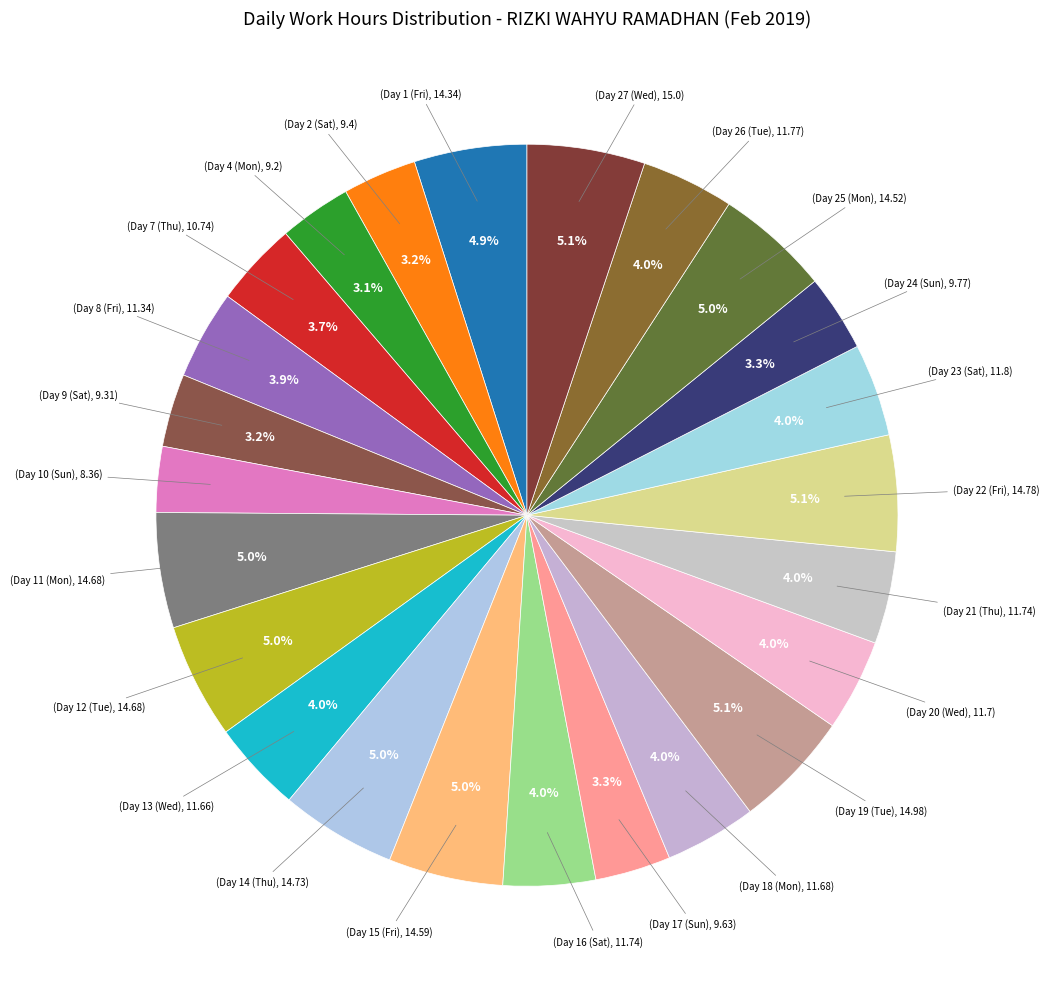

Count the number of slices in the pie.

24